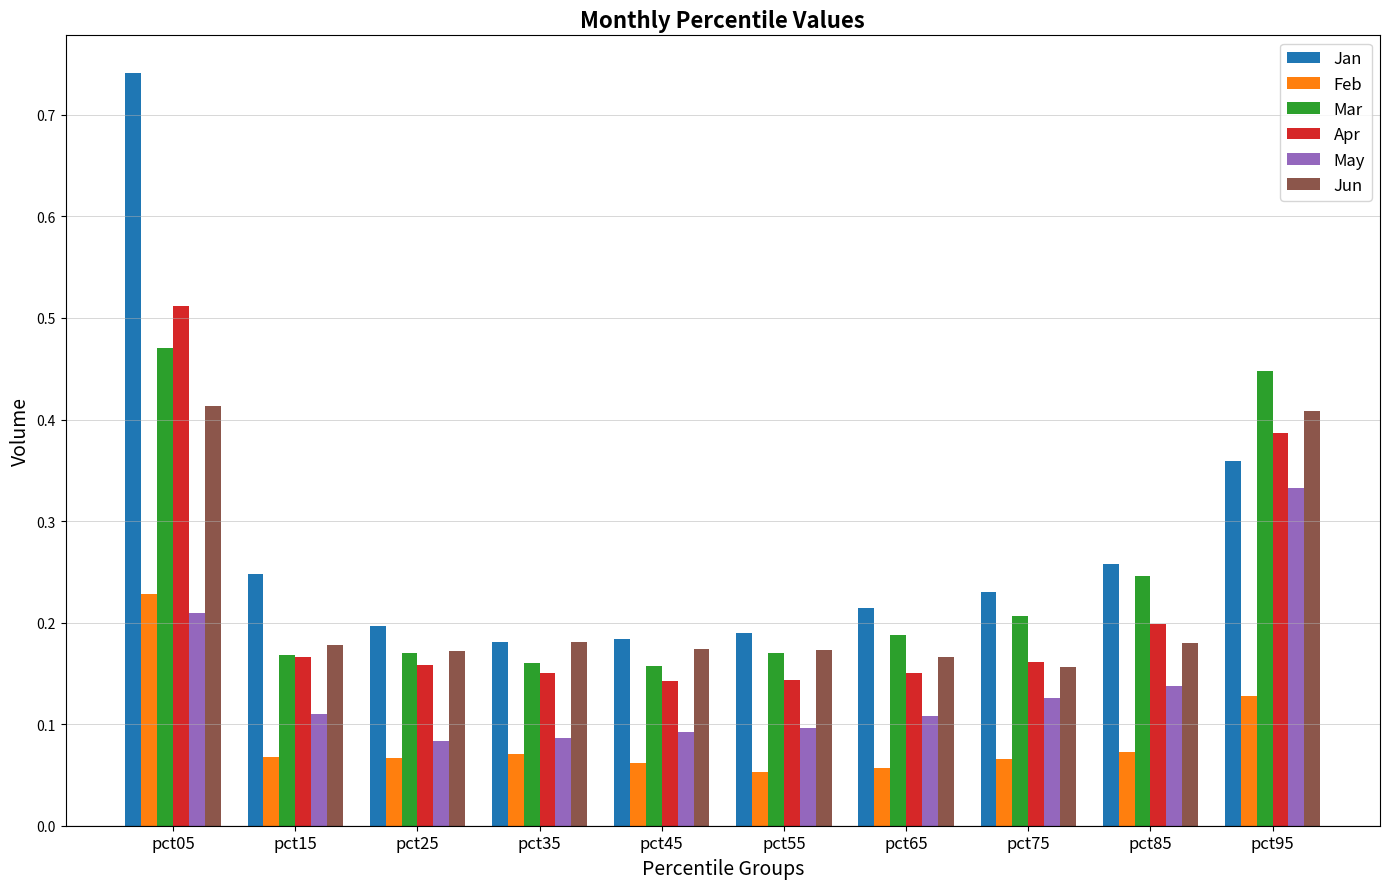

Which series has the widest spread of values?

Jan